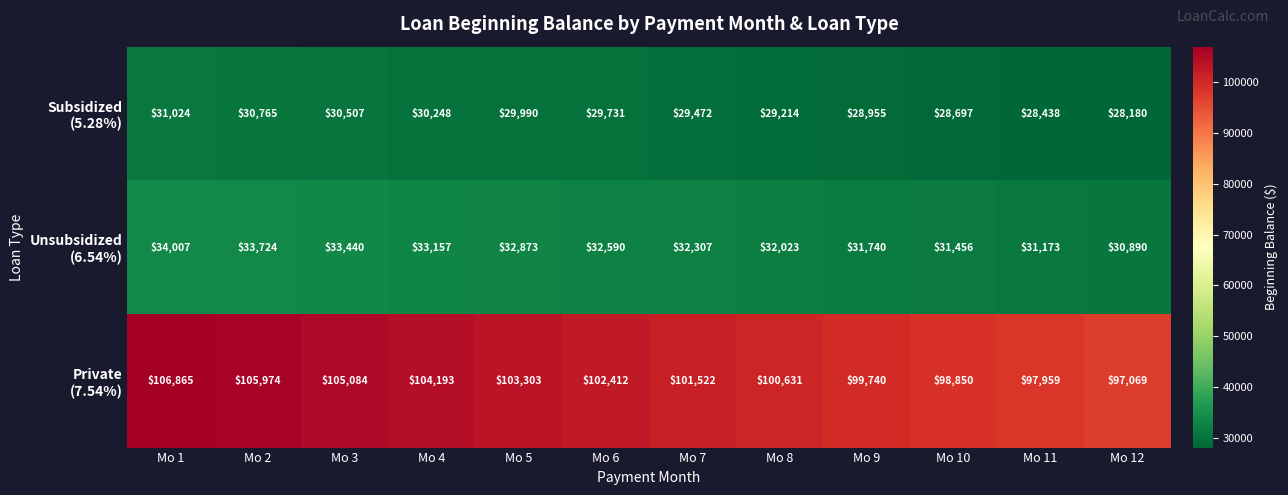

How many distinct data groups are displayed?

3